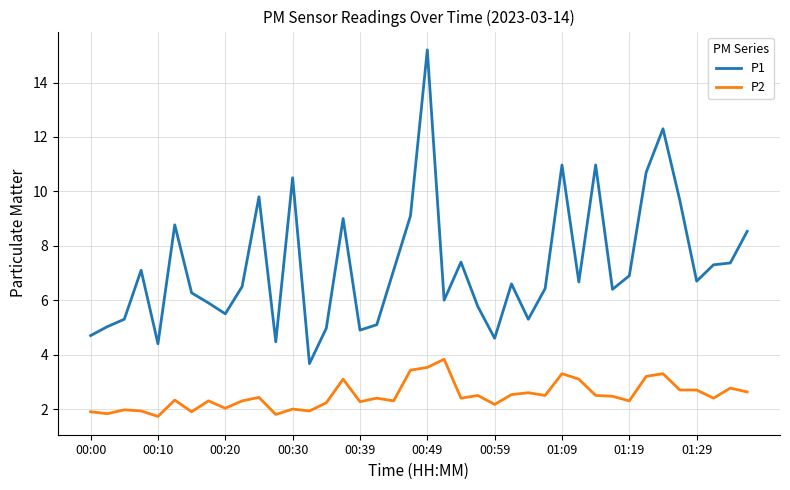

Which series has the largest total across all categories?

P1